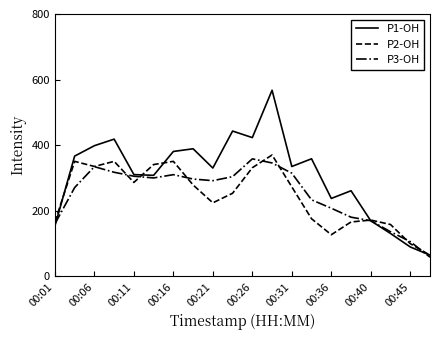

Which series has the largest total across all categories?

P1-OH